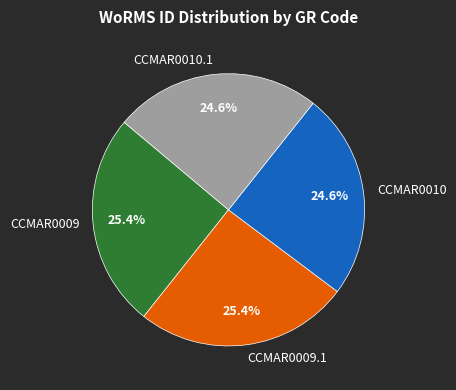

Does any single category account for the majority?

No